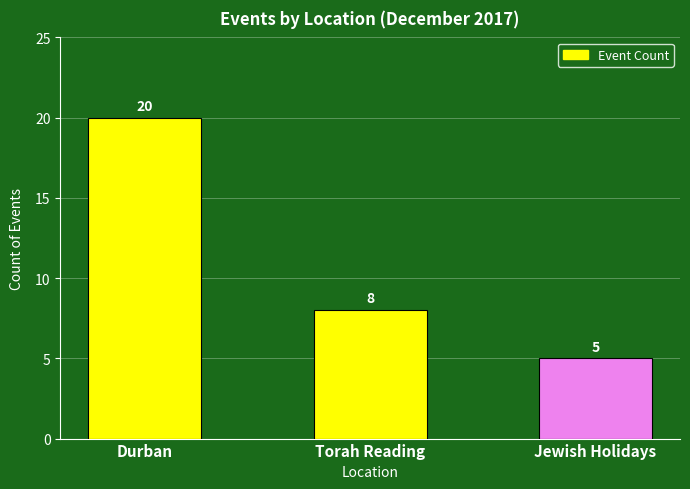

Where does the data first go above 8?

Durban